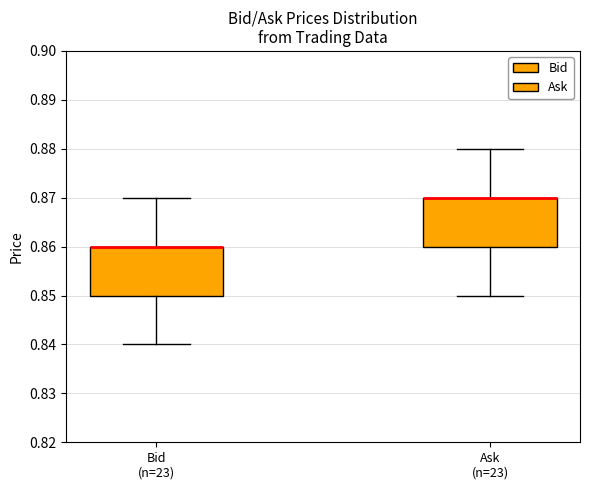

Reading left to right, read every box against the y-axis: the position of its median line, the range the box covers, and the ends of its whiskers. The values are not printed on the chart, so give them approximately, as read against the axis.

Bid (n=23): median 0.86 (drawn on the box's upper edge), box 0.85 to 0.86, whiskers 0.84 to 0.87
Ask (n=23): median 0.87 (drawn on the box's upper edge), box 0.86 to 0.87, whiskers 0.85 to 0.88